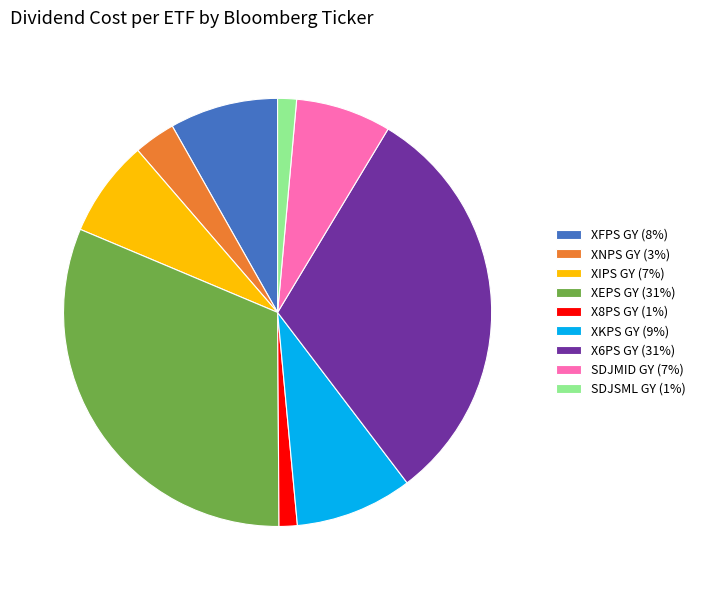

Is there a majority slice in this chart?

No